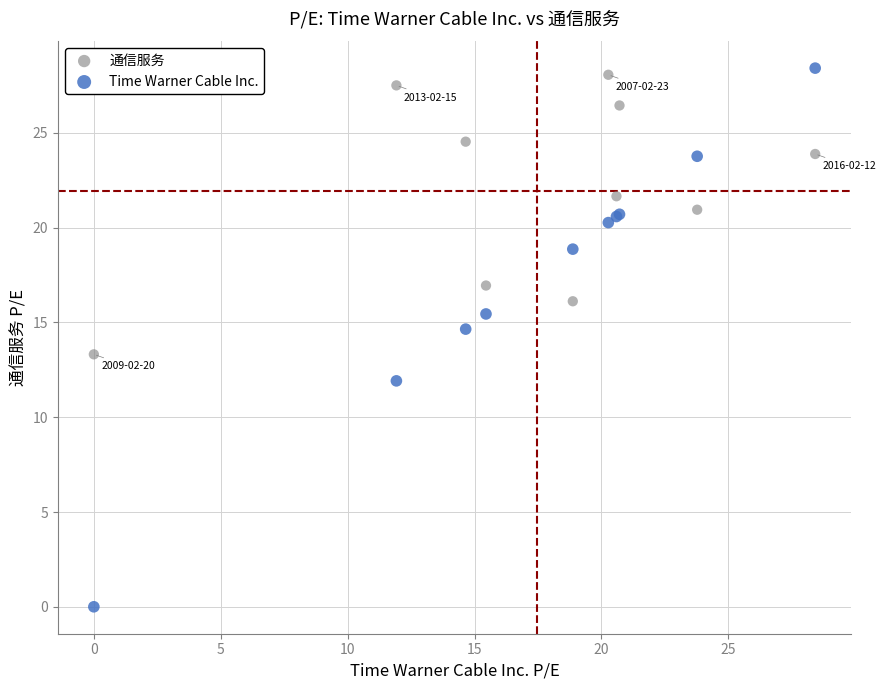

Which series has the largest Y range (max minus min)?

Time Warner Cable Inc.